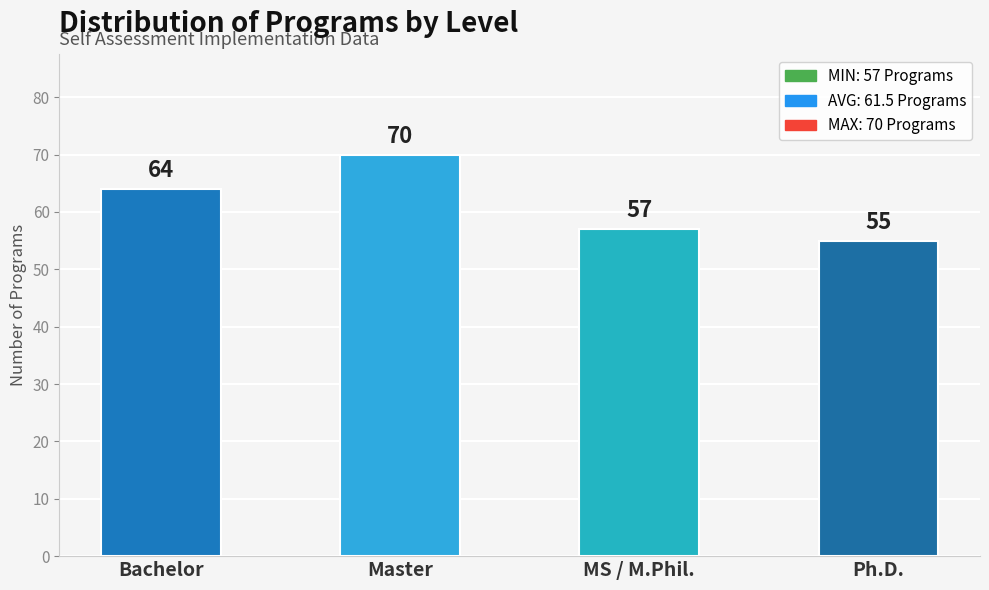

Rank the categories by value from lowest to highest.

Ph.D., MS / M.Phil., Bachelor, Master